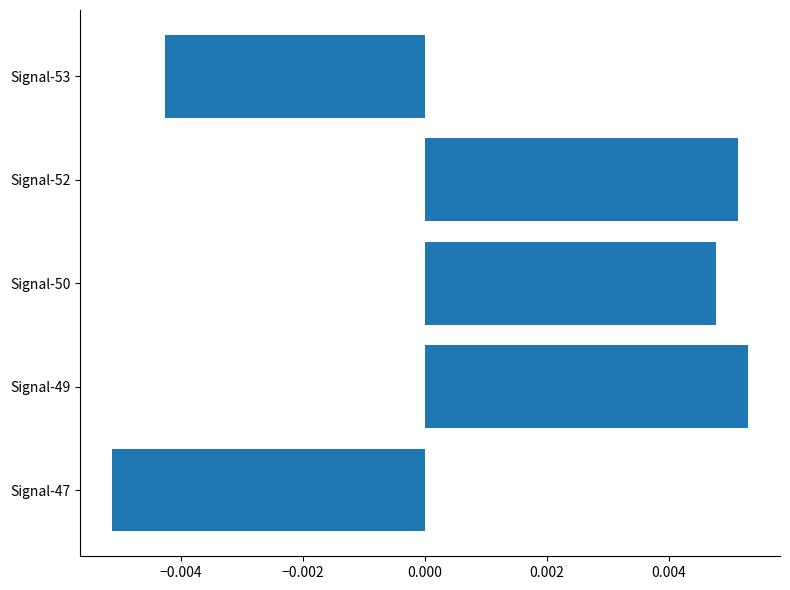

How many data points are less than 0?

2